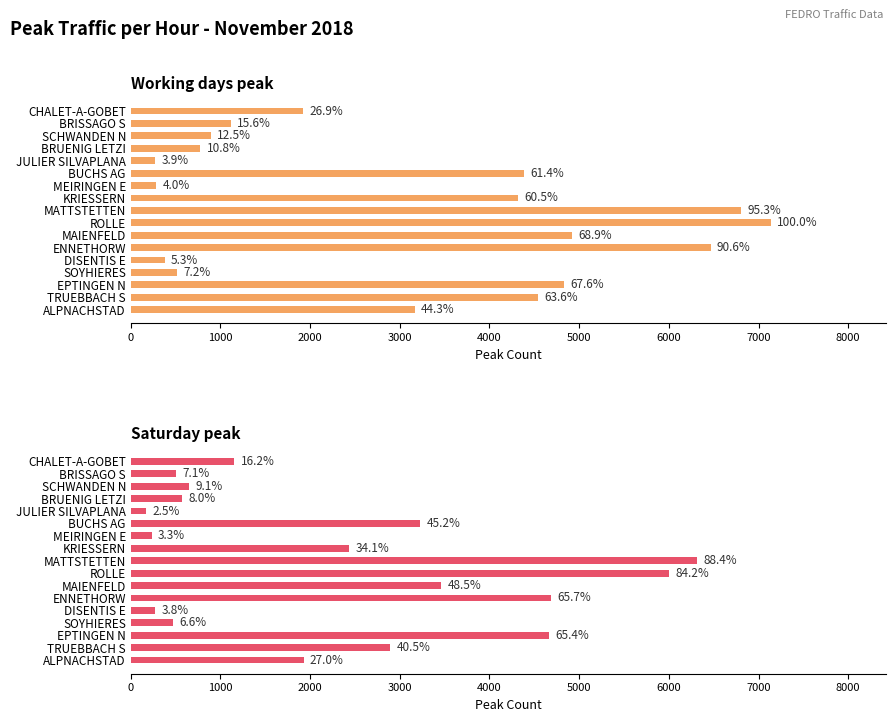

What value does the Saturday peak series have at ALPNACHSTAD?

1927